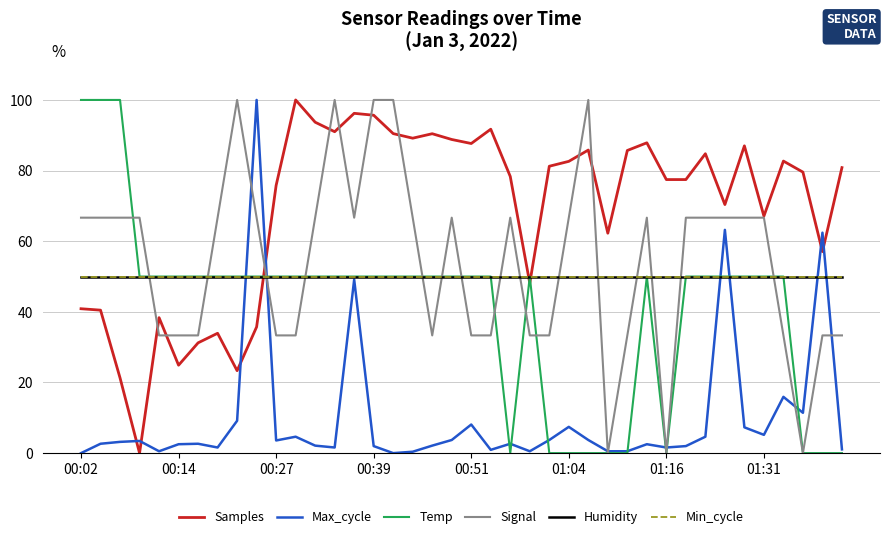

At how many categories does at least one series exceed 73?

30